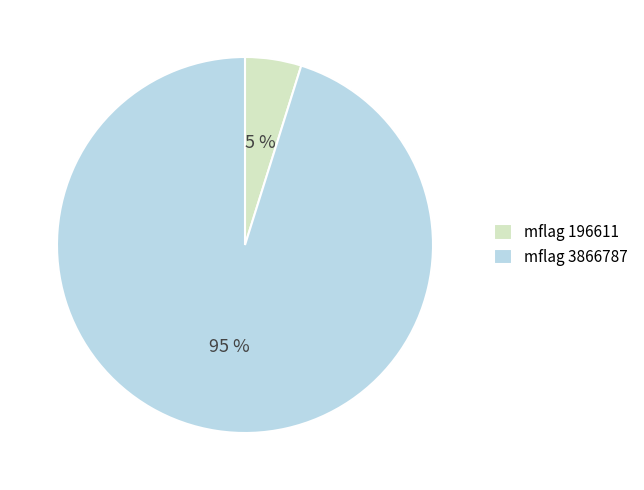

To the nearest percent, what is the average slice percentage?

50%